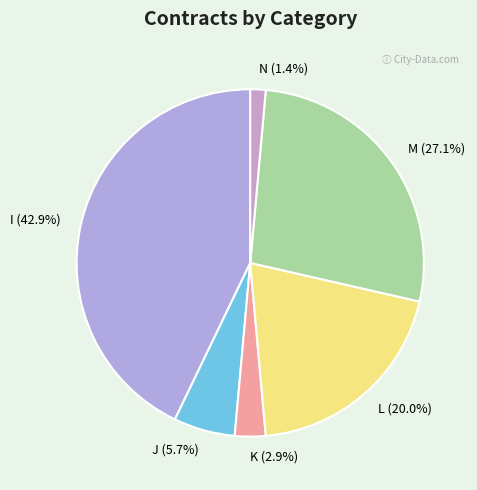

Is there a majority slice in this chart?

No